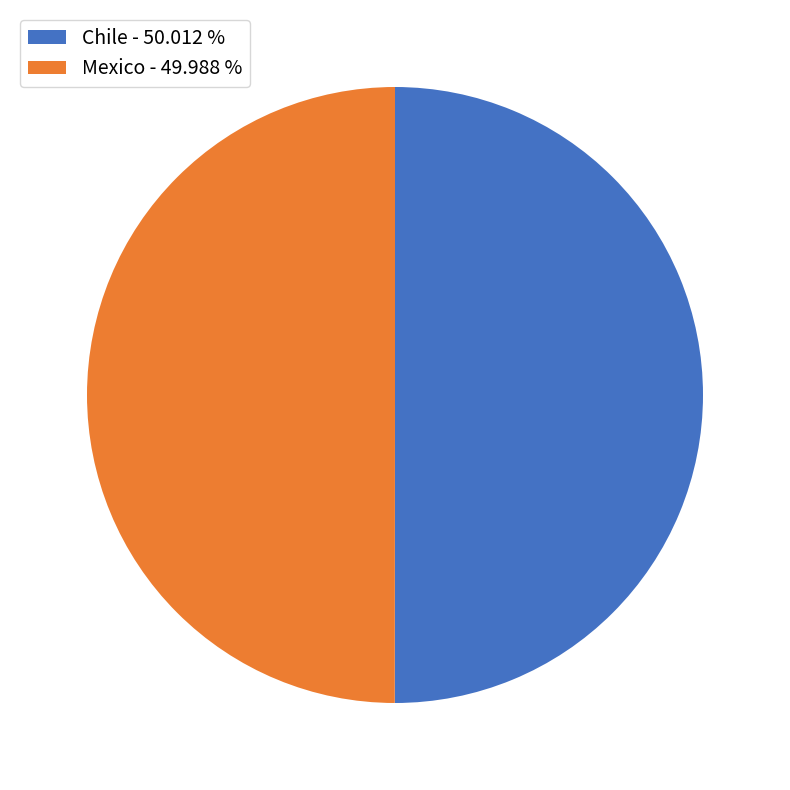

Do Chile - 50.012 % and Mexico - 49.988 % together represent more than half of the pie?

Yes